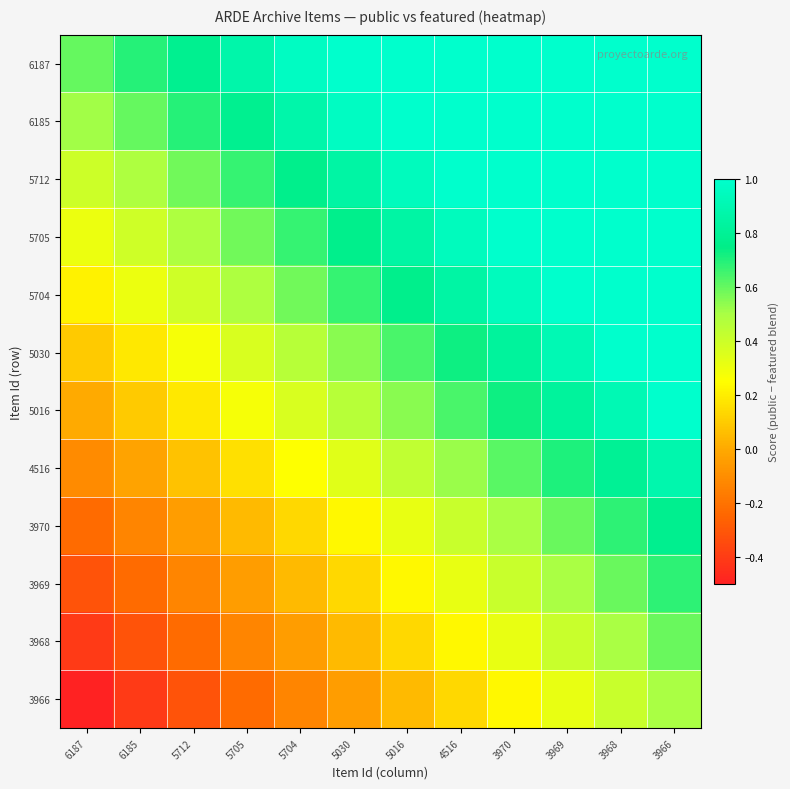

Reading right to left, what are all the values shown in this chart?

6187: 3966=1.6	3968=1.5	3969=1.4	3970=1.3	4516=1.2	5016=1.1	5030=1.1	5704=1.0	5705=0.9	5712=0.8	6185=0.7	6187=0.6
6185: 3966=1.5	3968=1.4	3969=1.3	3970=1.2	4516=1.1	5016=1.1	5030=1.0	5704=0.9	5705=0.8	5712=0.7	6185=0.6	6187=0.5
5712: 3966=1.4	3968=1.3	3969=1.2	3970=1.1	4516=1.0	5016=0.9	5030=0.9	5704=0.8	5705=0.7	5712=0.6	6185=0.5	6187=0.4
5705: 3966=1.3	3968=1.2	3969=1.1	3970=1.0	4516=0.9	5016=0.9	5030=0.8	5704=0.7	5705=0.6	5712=0.5	6185=0.4	6187=0.3
5704: 3966=1.2	3968=1.1	3969=1.0	3970=0.9	4516=0.9	5016=0.8	5030=0.7	5704=0.6	5705=0.5	5712=0.4	6185=0.3	6187=0.2
5030: 3966=1.1	3968=1.0	3969=0.9	3970=0.8	4516=0.7	5016=0.6	5030=0.5	5704=0.5	5705=0.4	5712=0.3	6185=0.2	6187=0.1
5016: 3966=1.0	3968=0.9	3969=0.8	3970=0.7	4516=0.6	5016=0.5	5030=0.5	5704=0.4	5705=0.3	5712=0.2	6185=0.1	6187=0.0
4516: 3966=0.9	3968=0.8	3969=0.7	3970=0.6	4516=0.5	5016=0.4	5030=0.3	5704=0.3	5705=0.2	5712=0.1	6185=-0.0	6187=-0.1
3970: 3966=0.8	3968=0.7	3969=0.6	3970=0.5	4516=0.4	5016=0.3	5030=0.2	5704=0.1	5705=0.0	5712=-0.0	6185=-0.1	6187=-0.2
3969: 3966=0.7	3968=0.6	3969=0.5	3970=0.4	4516=0.3	5016=0.2	5030=0.1	5704=0.0	5705=-0.0	5712=-0.1	6185=-0.2	6187=-0.3
3968: 3966=0.6	3968=0.5	3969=0.4	3970=0.3	4516=0.2	5016=0.1	5030=0.0	5704=-0.0	5705=-0.1	5712=-0.2	6185=-0.3	6187=-0.4
3966: 3966=0.5	3968=0.4	3969=0.3	3970=0.2	4516=0.1	5016=0.0	5030=-0.0	5704=-0.1	5705=-0.2	5712=-0.3	6185=-0.4	6187=-0.5